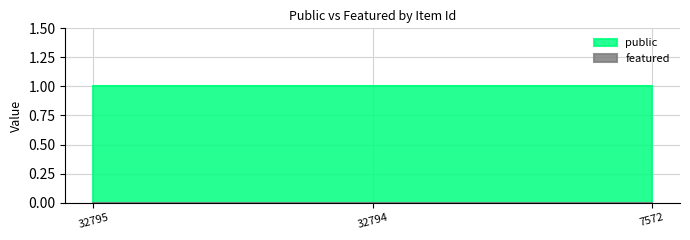

Reading left to right, extract all data points from this chart.

public: 1	1	1
featured: 0	0	0